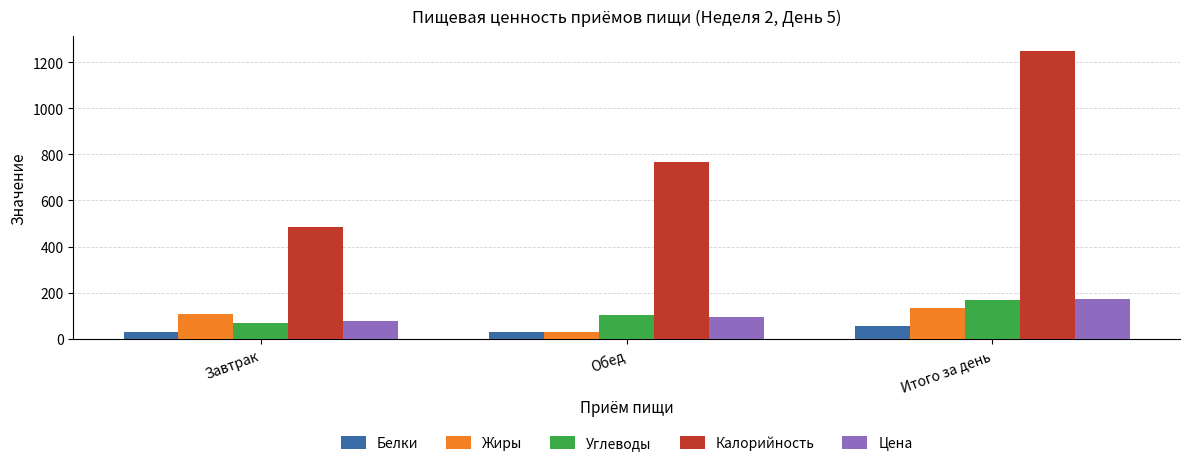

What are all the series names shown in the legend?

Белки, Жиры, Углеводы, Калорийность, Цена